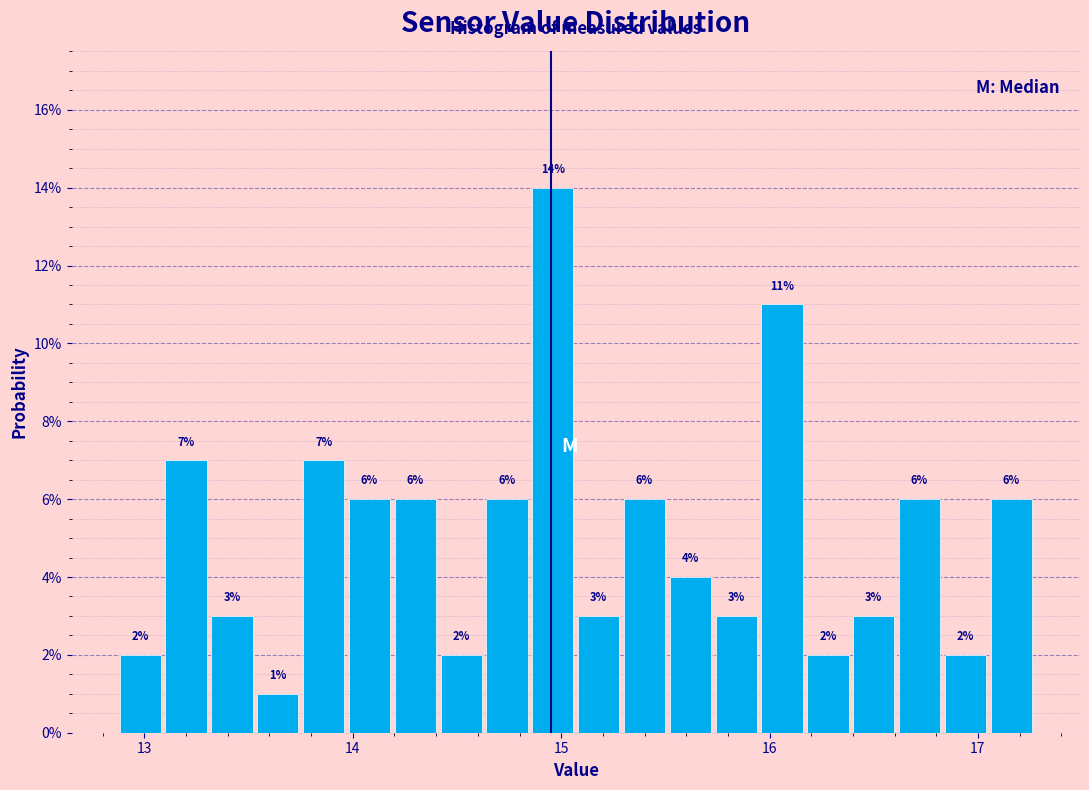

Read against the x-axis, roughly where is the centre of the tallest bar?

15.0